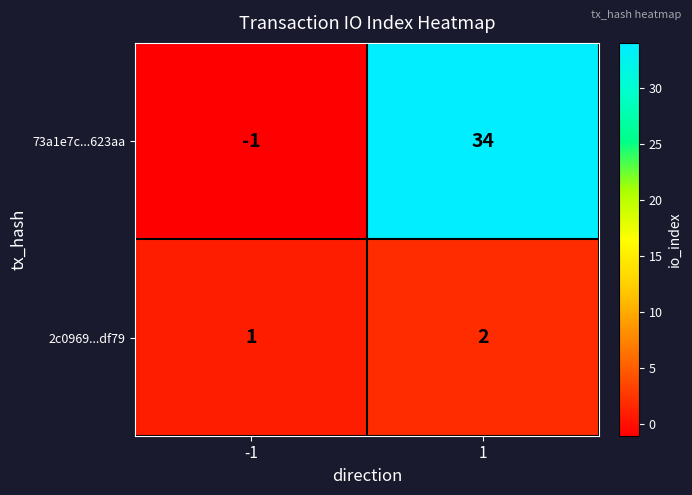

True or false: 2c0969...df79 has a value of 2 at -1.

False